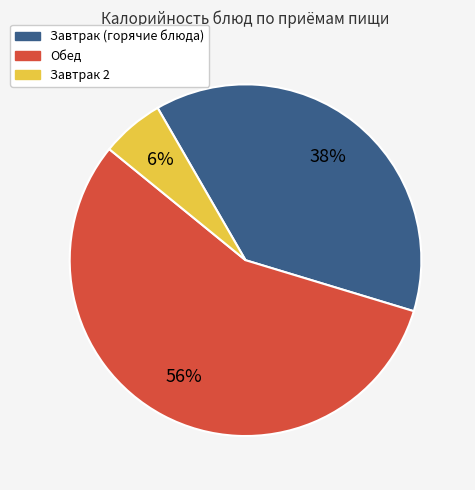

How many slices are in this pie chart?

3